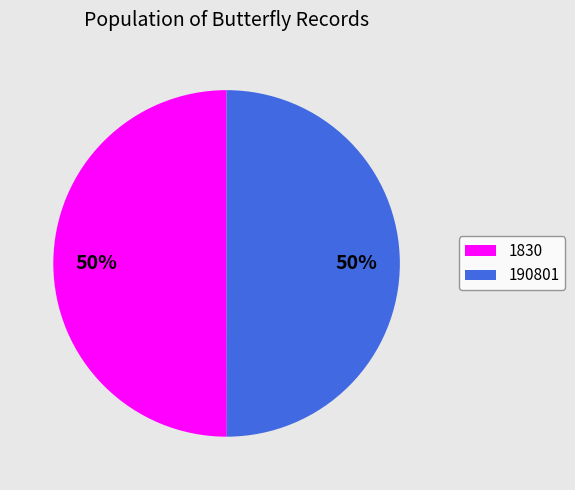

What percentage is the 190801 slice, to the nearest percent?

50%